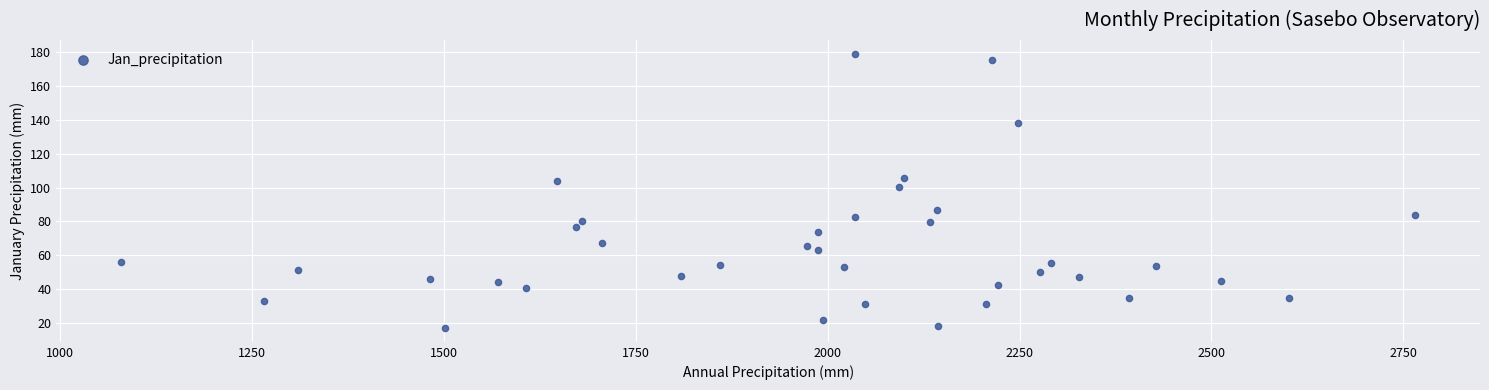

What Y value in the scatter plot is closest to 98?

100.5